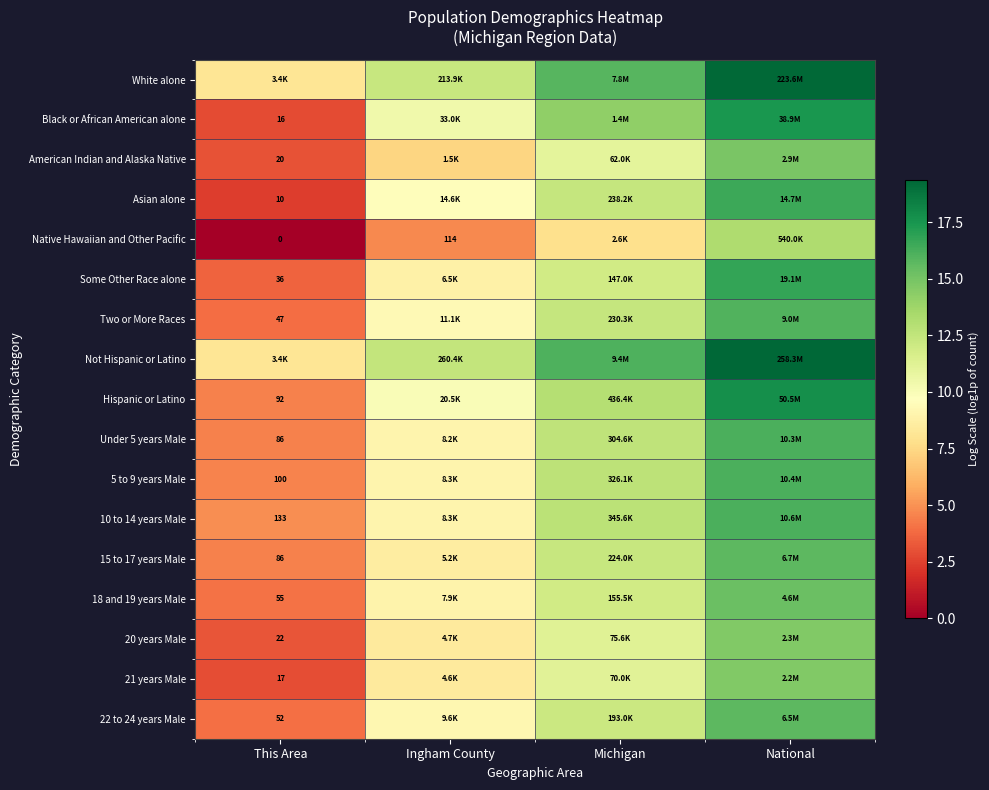

Is the value of American Indian and Alaska Native at This Area greater than the value of Two or More Races at This Area?

No